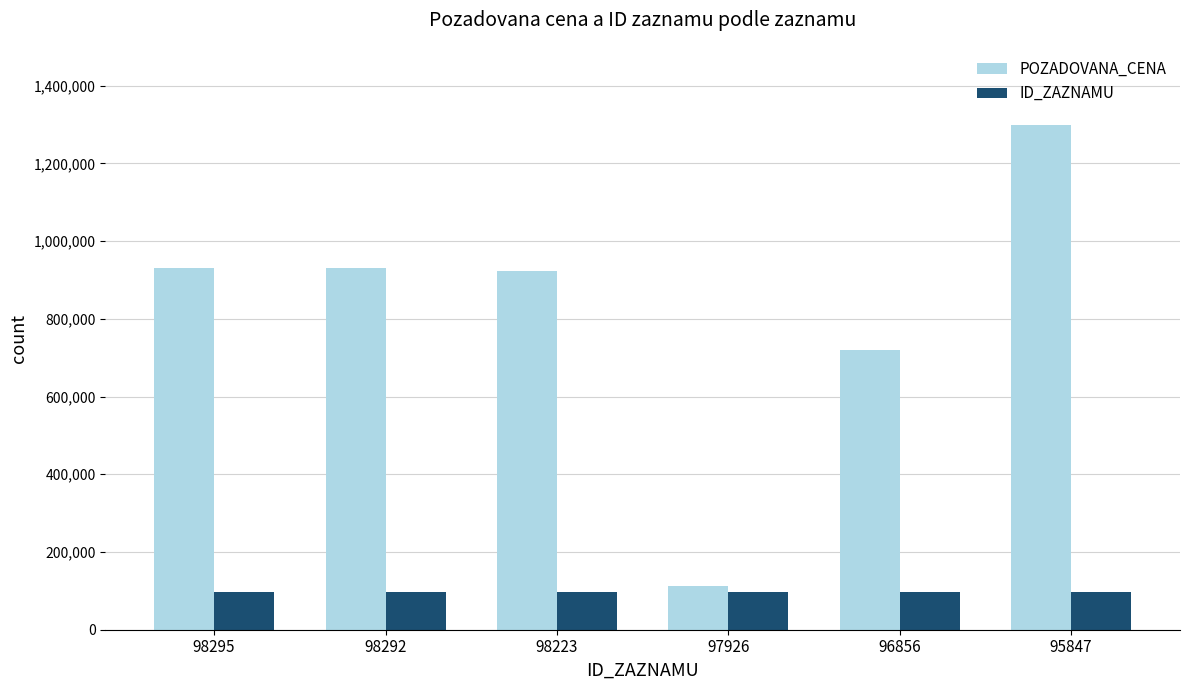

Does the chart contain stacked bars?

No